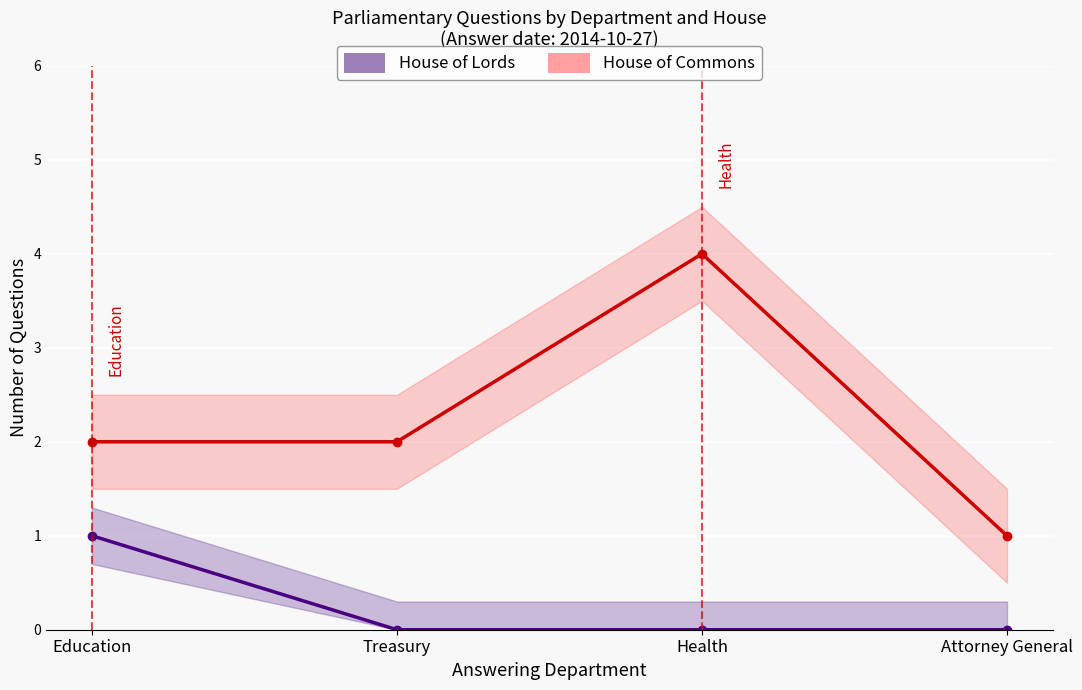

At which label does House of Lords reach its minimum?

Treasury